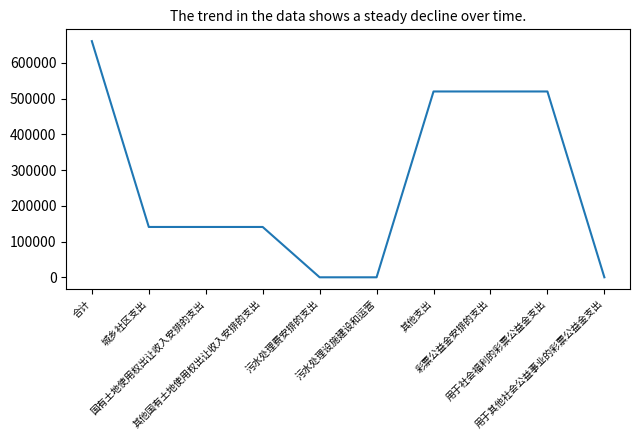

At which label does the data first exceed 140850?

合计